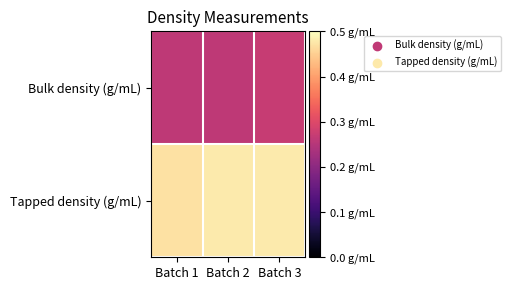

Rank the series by their maximum value, from lowest to highest.

Bulk density (g/mL), Tapped density (g/mL)